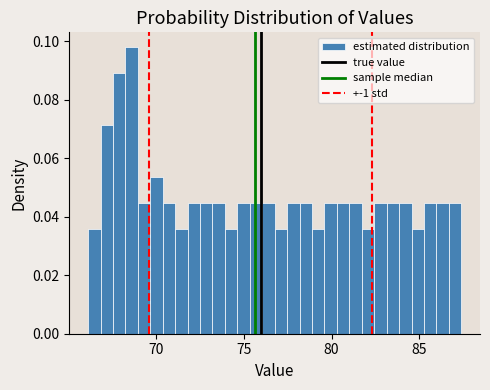

Read against the x-axis, roughly where is the centre of the tallest bar?

68.5